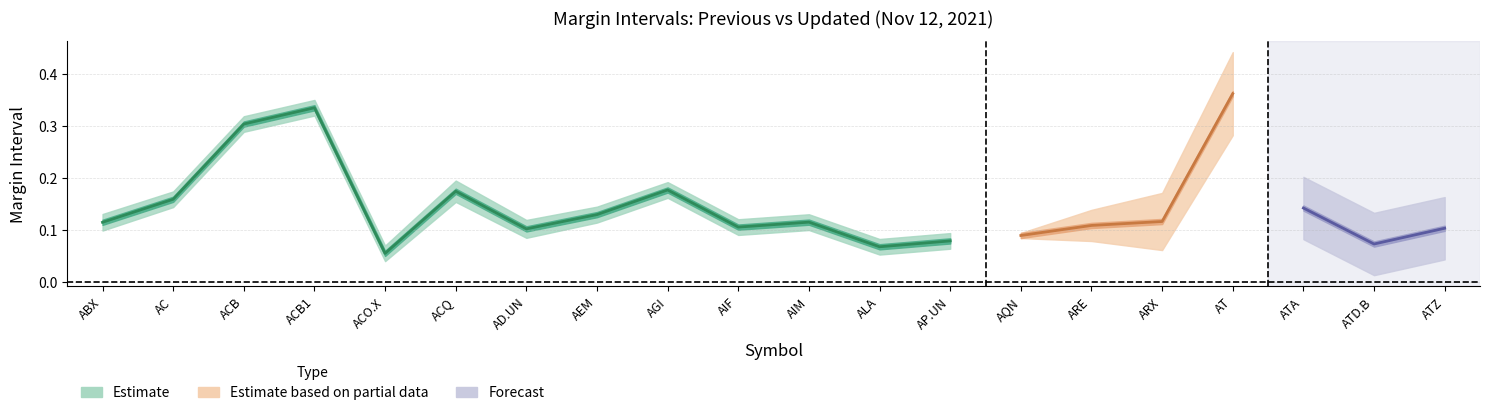

What is the value of the Updated Margin point at the 13th from the left?

0.1